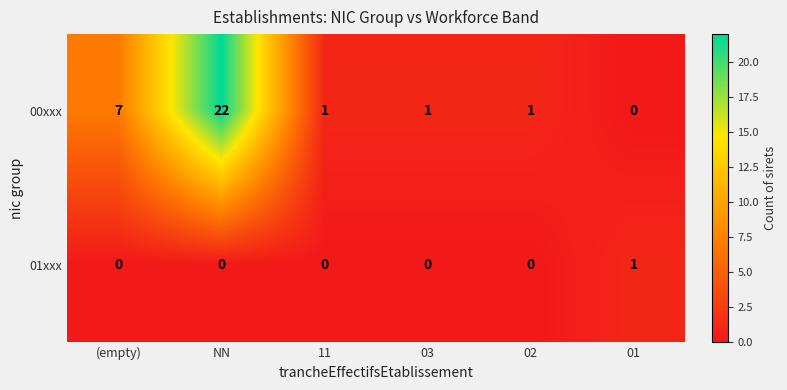

Reading left to right, transcribe all the data shown in this chart.

00xxx: 7	22	1	1	1	0
01xxx: 0	0	0	0	0	1